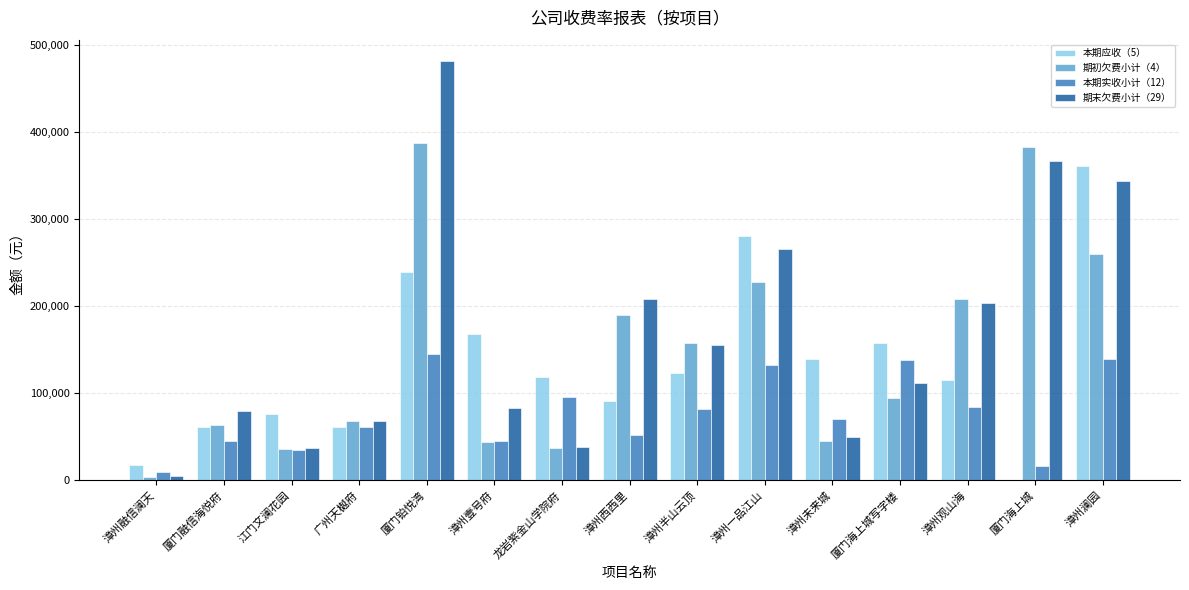

What is the maximum value shown in the chart?

482258.6